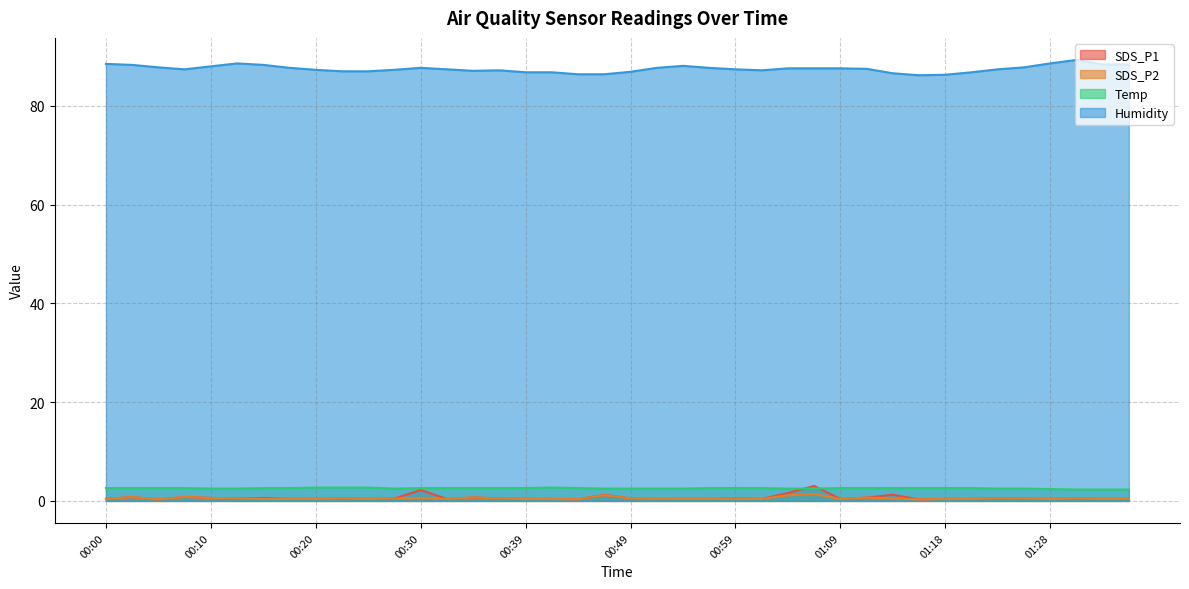

What is the label of the 34th point from the left?

01:21